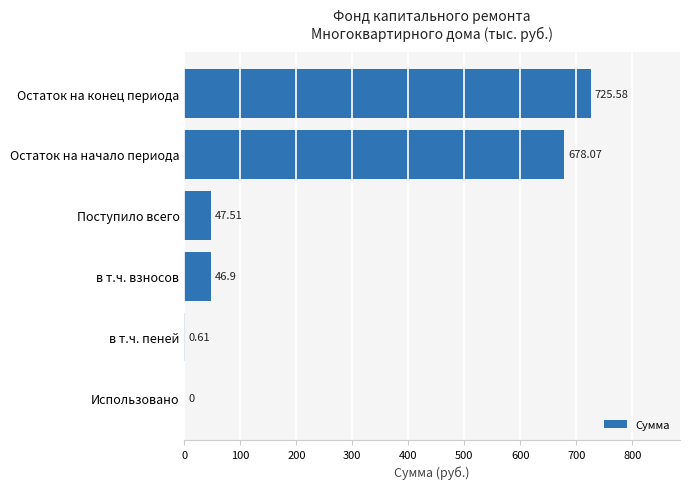

Where is the data nearest to the value 362?

Поступило всего